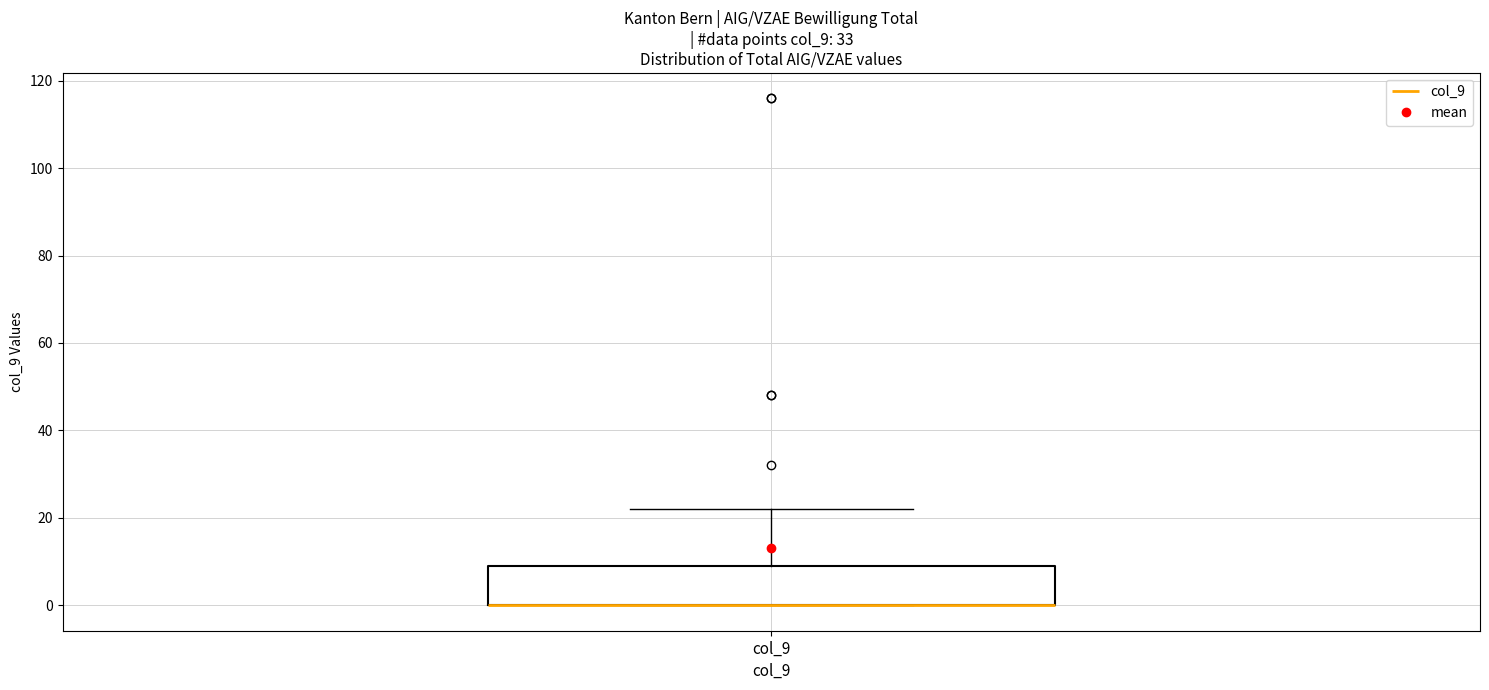

Transcribe this box plot: give where the median line is, the range the box spans, and where the two whiskers end, as read against the y-axis. The values are not printed on the chart, so give them approximately, as read against the axis.

median 0 (drawn on the box's lower edge), box 0 to 10, whiskers 0 to 22